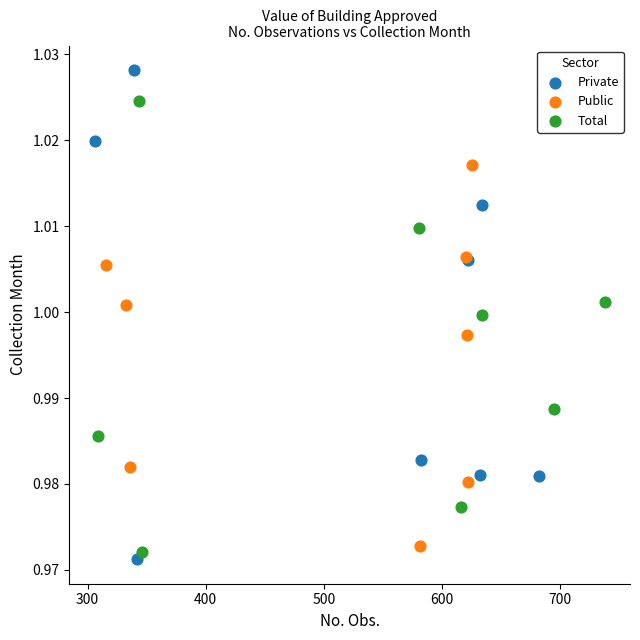

Which series has the largest Y range (max minus min)?

Private